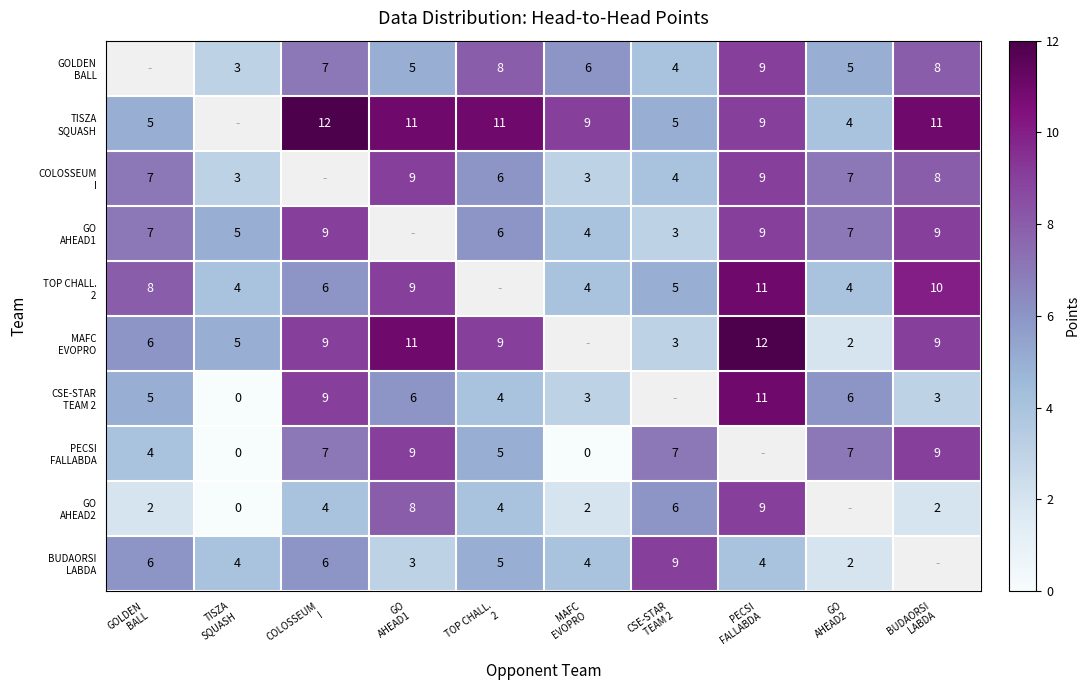

Which label corresponds to the smallest value in the chart?

TISZA
SQUASH